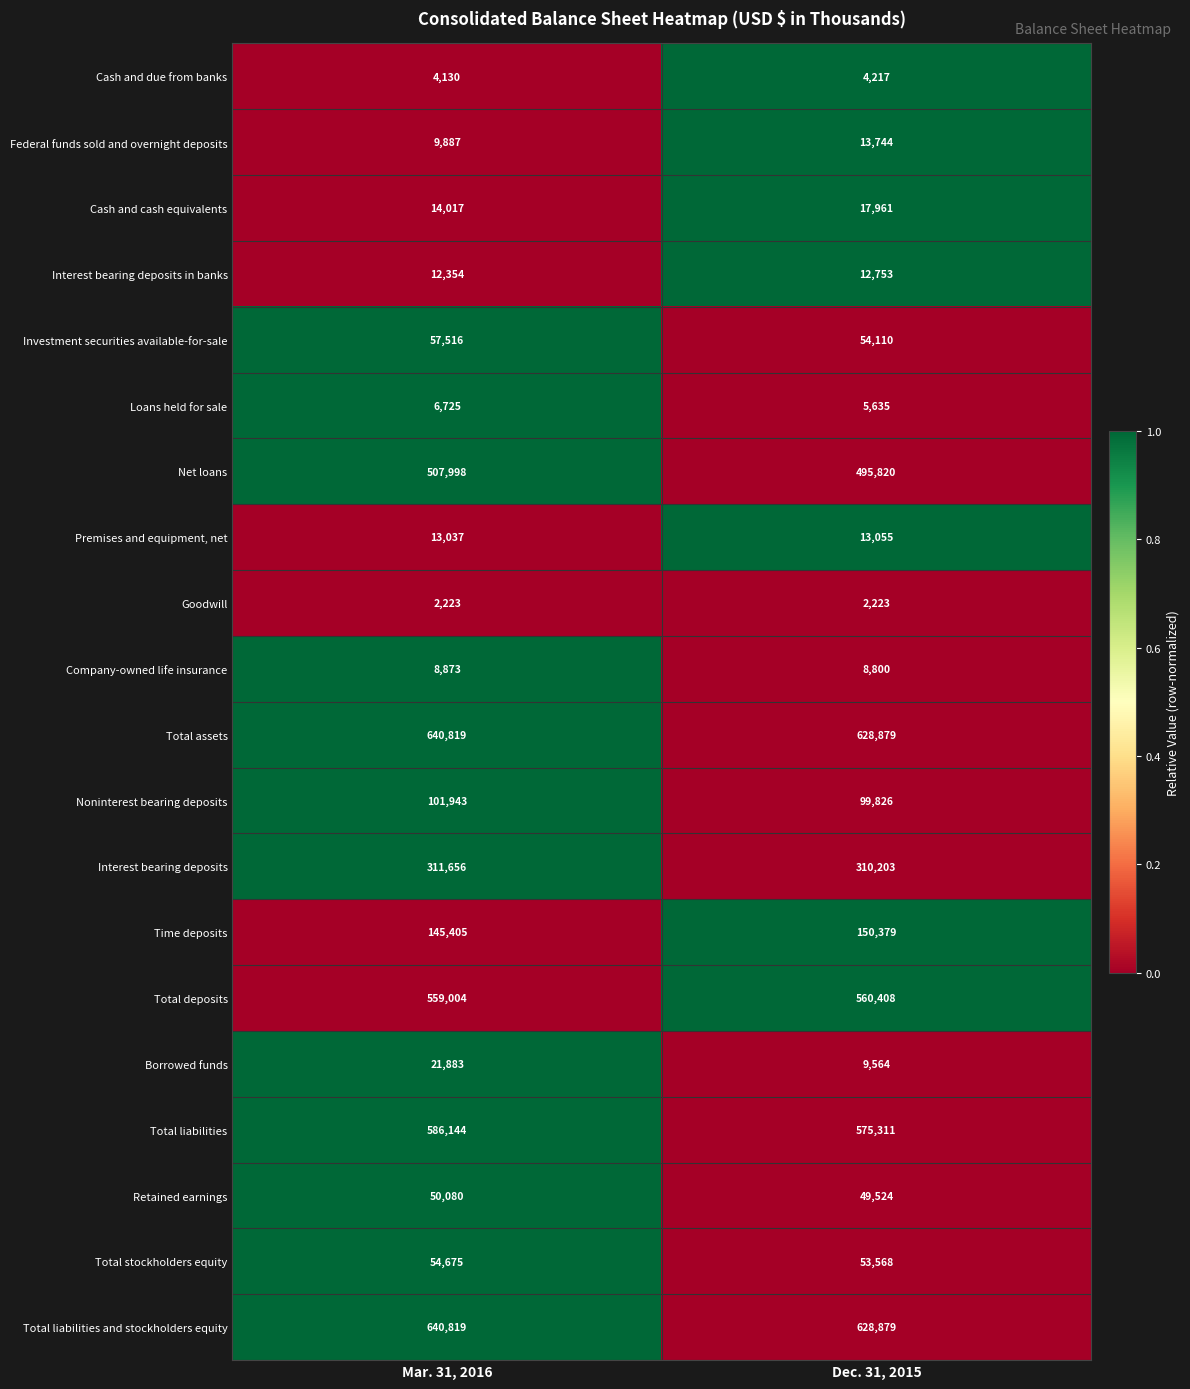

List the labels in order of Retained earnings value, smallest first.

Dec. 31, 2015, Mar. 31, 2016